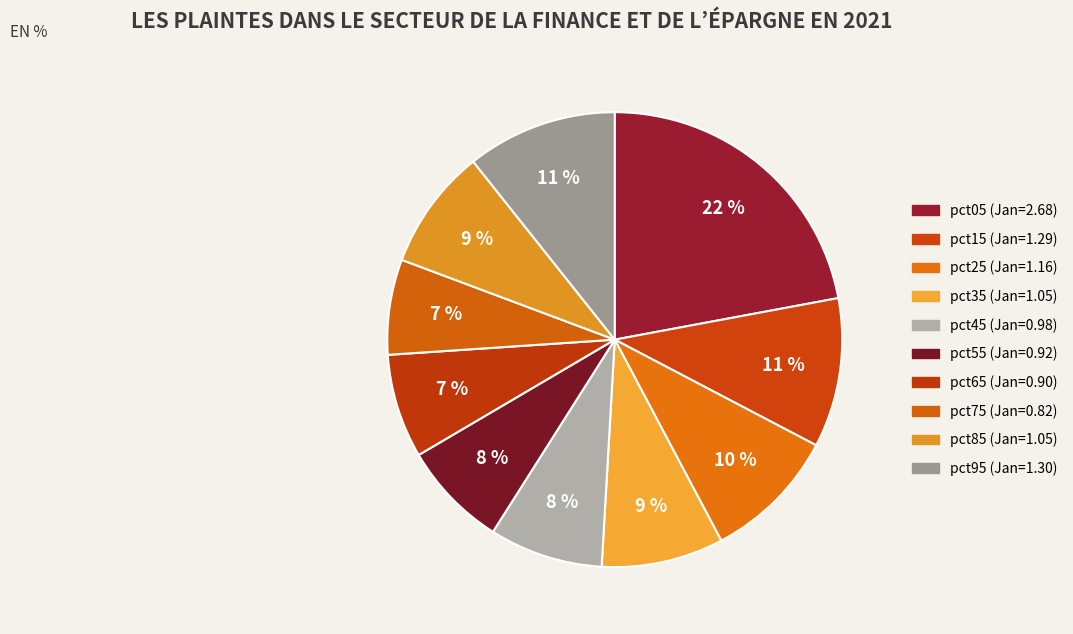

Rank the categories by value from highest to lowest.

pct05, pct95, pct15, pct25, pct35, pct85, pct45, pct55, pct65, pct75